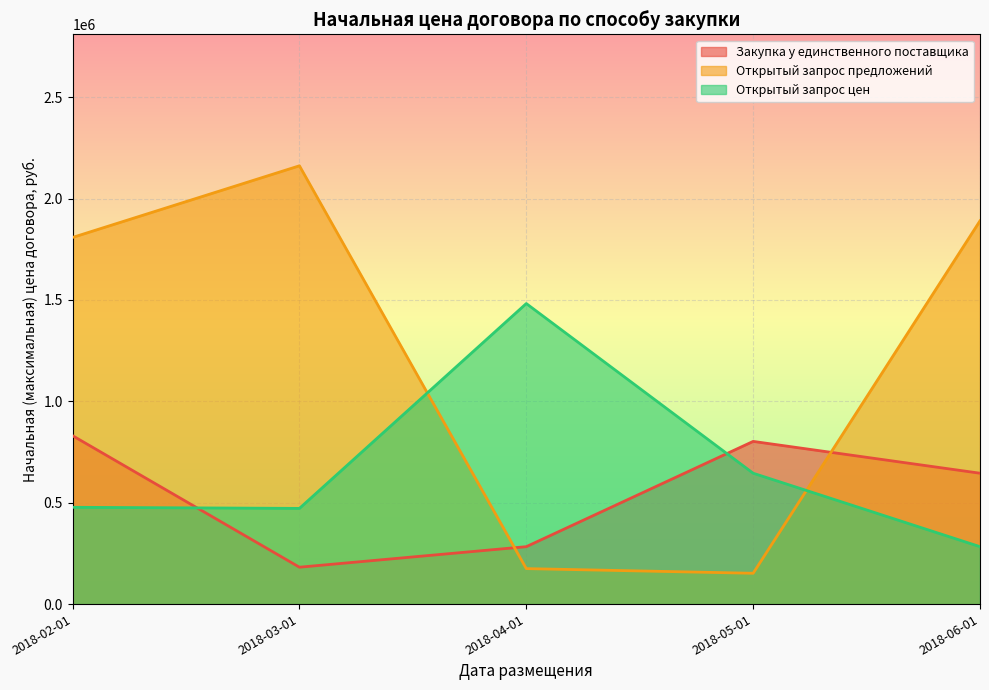

What is the average value of the Закупка у единственного поставщика series?

548700